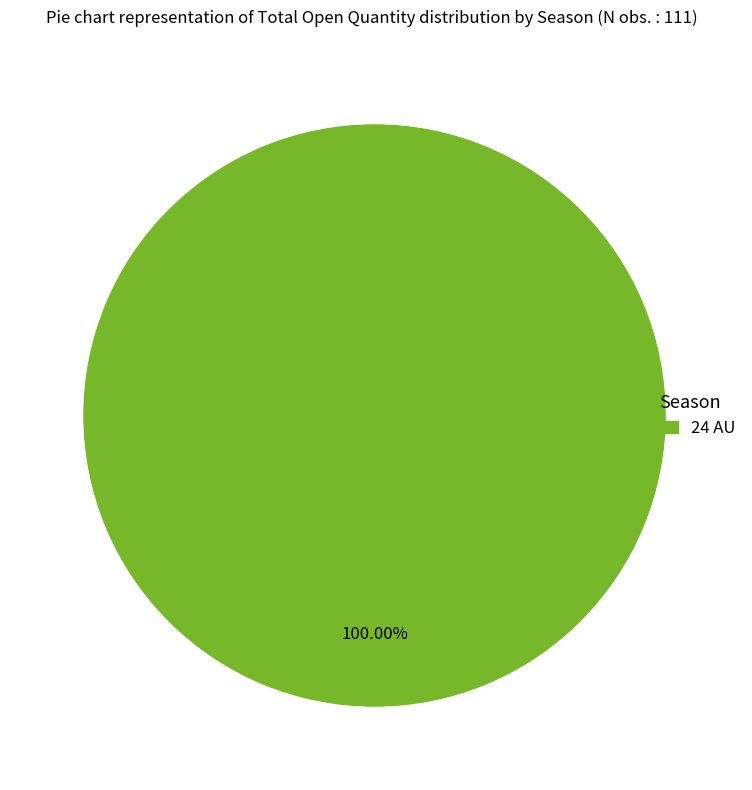

Does any single category account for the majority?

Yes